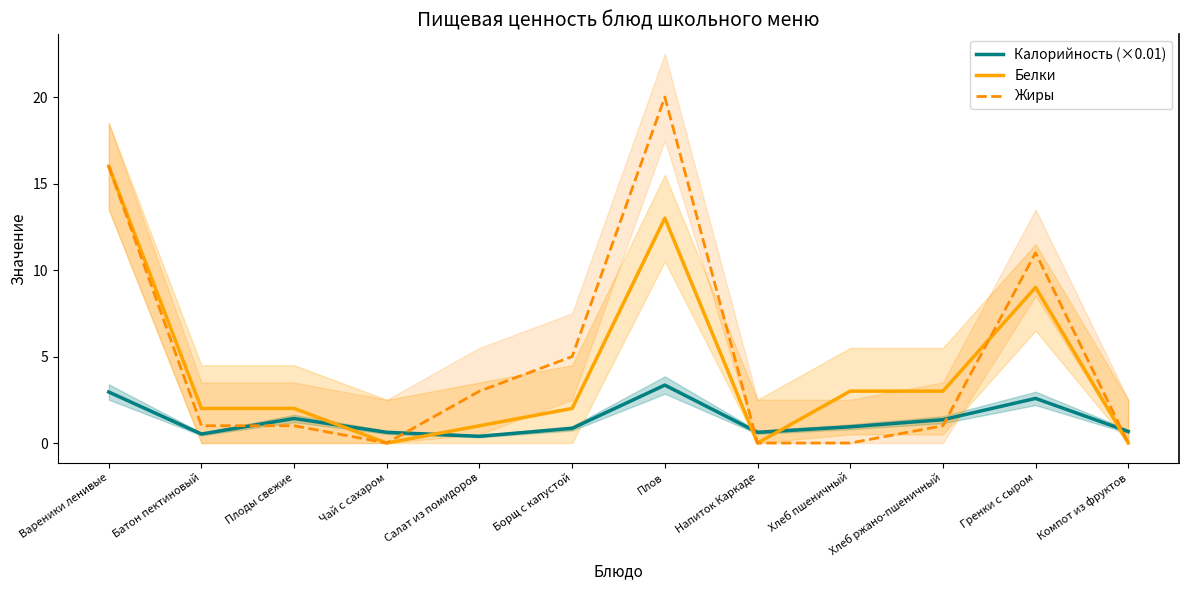

What is the sum of the Белки values at Хлеб ржано-пшеничный and Гренки с сыром?

12.0